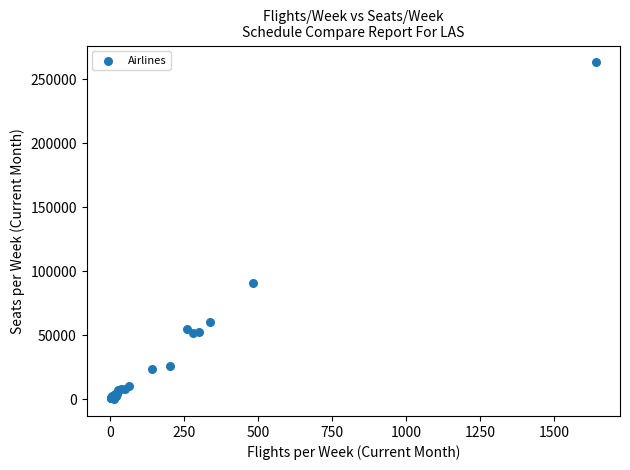

What Y value in the scatter plot is closest to 131684?

91221.6